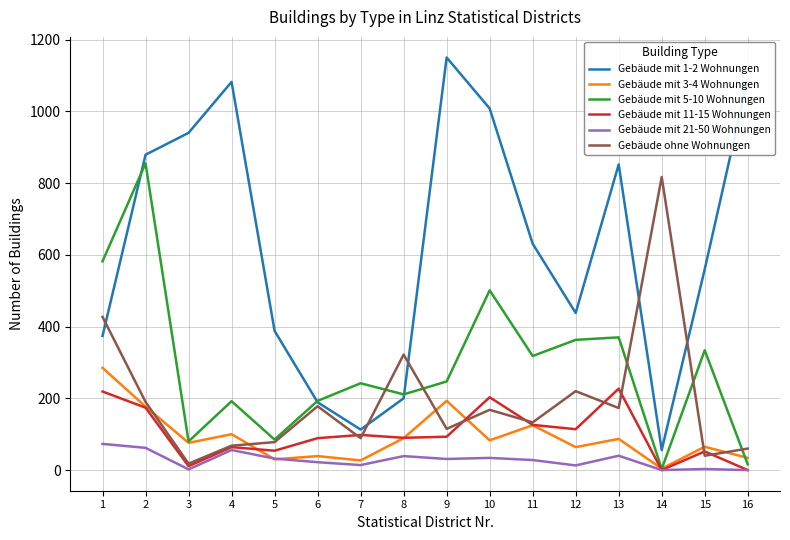

True or false: Gebäude mit 3-4 Wohnungen and Gebäude mit 1-2 Wohnungen cross at least once.

False